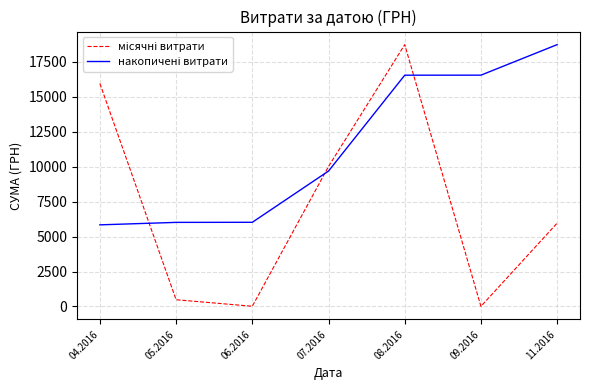

How many lines are shown in the chart?

2